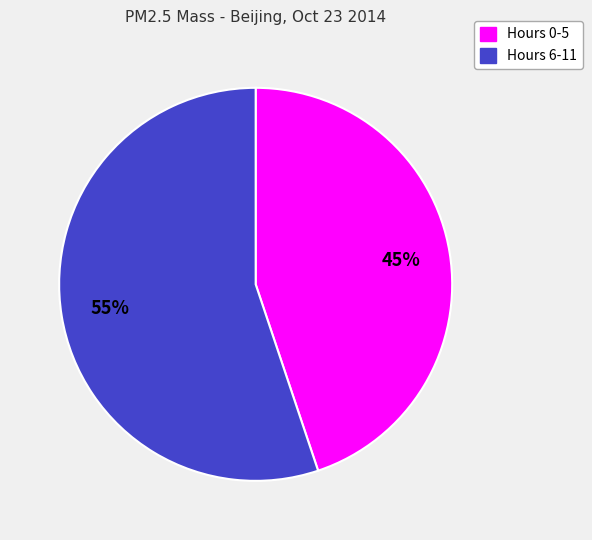

How many segments does this pie chart have?

2